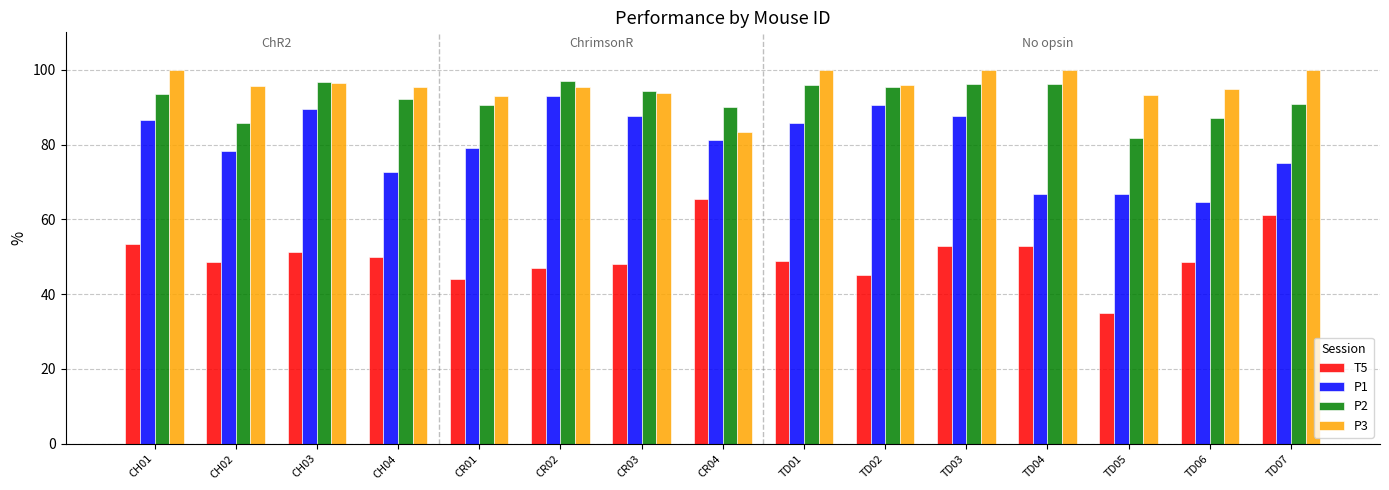

True or false: P3 has a value of 95.5 at CR02.

True